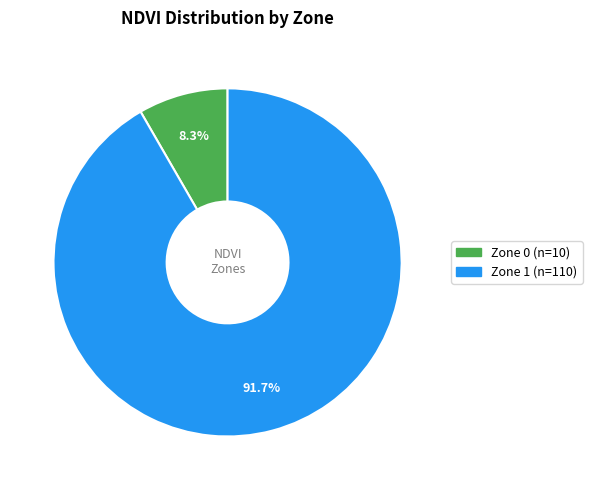

Is it true that Zone 1 is 99% of the pie?

False